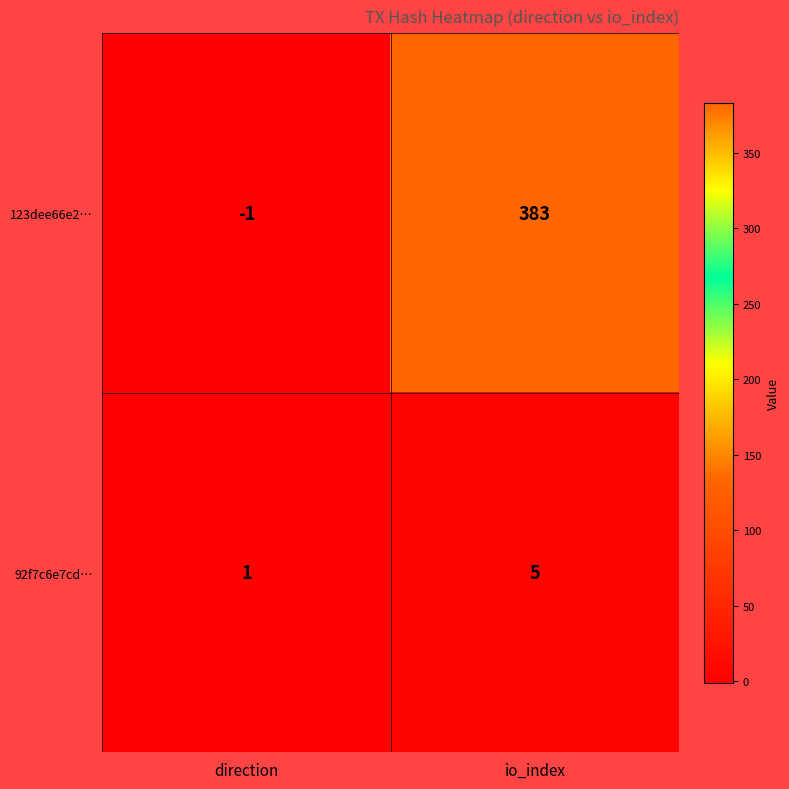

Reading left to right, extract all data points from this chart.

123dee66e2…: direction=-1	io_index=383
92f7c6e7cd…: direction=1	io_index=5